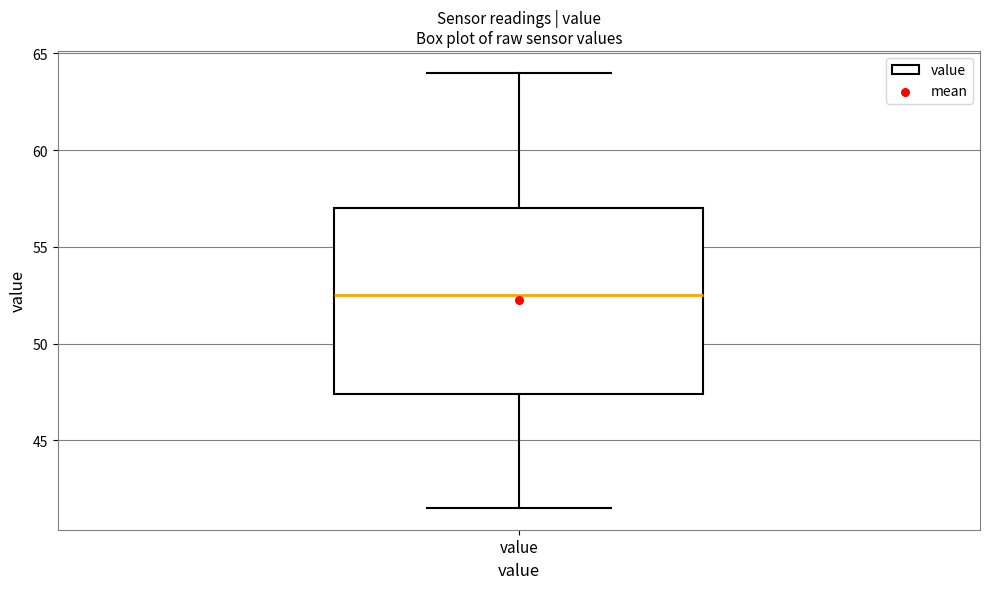

Transcribe this box plot: give where the median line is, the range the box spans, and where the two whiskers end, as read against the y-axis. The values are not printed on the chart, so give them approximately, as read against the axis.

median 52.5, box 47.5 to 57.0, whiskers 41.5 to 64.0